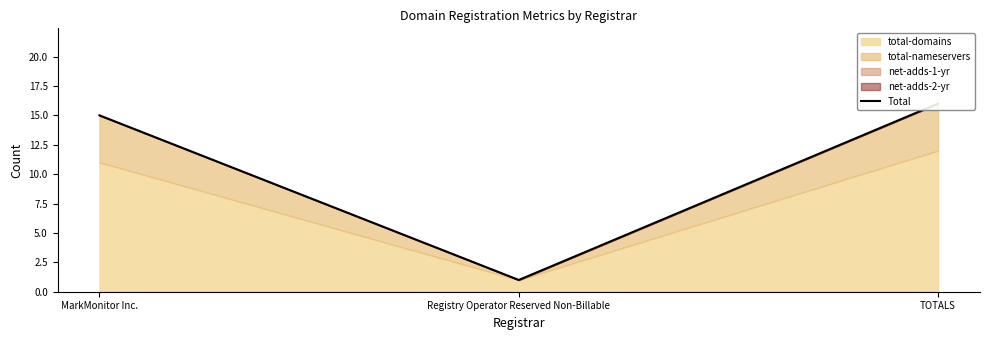

How many values are below 15?

1